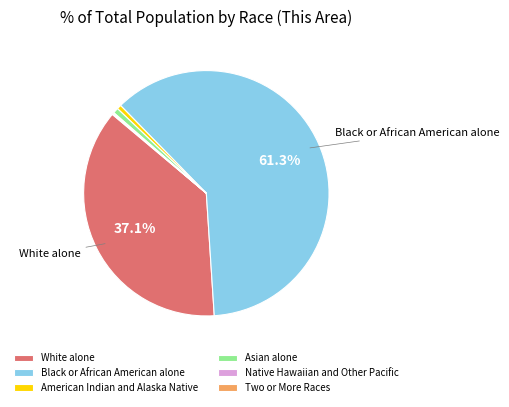

Is Black or African American alone the majority of the pie?

Yes